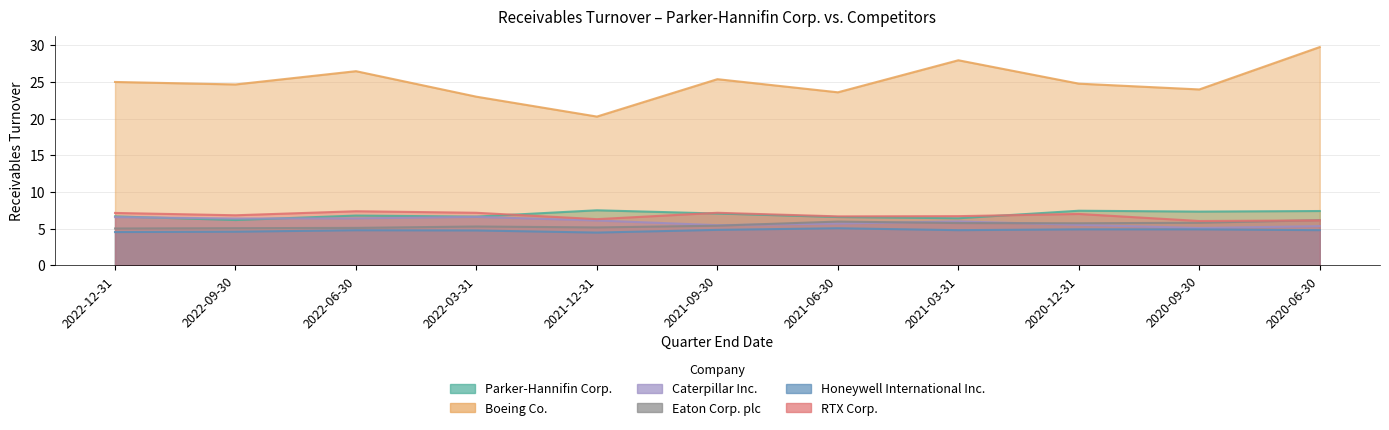

What is the greatest value displayed?

29.8